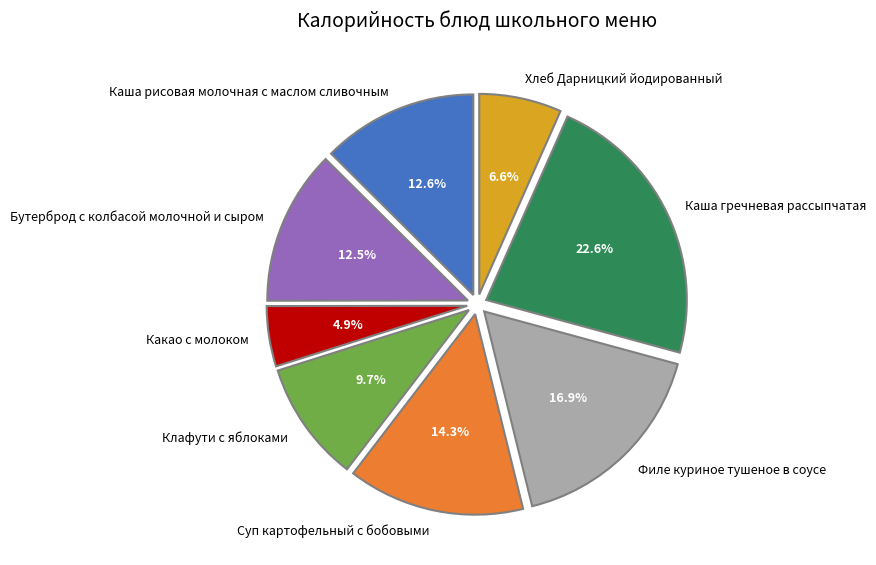

What is the ratio of the value at Суп картофельный с бобовыми to the value at Бутерброд с колбасой молочной и сыром?

1.1